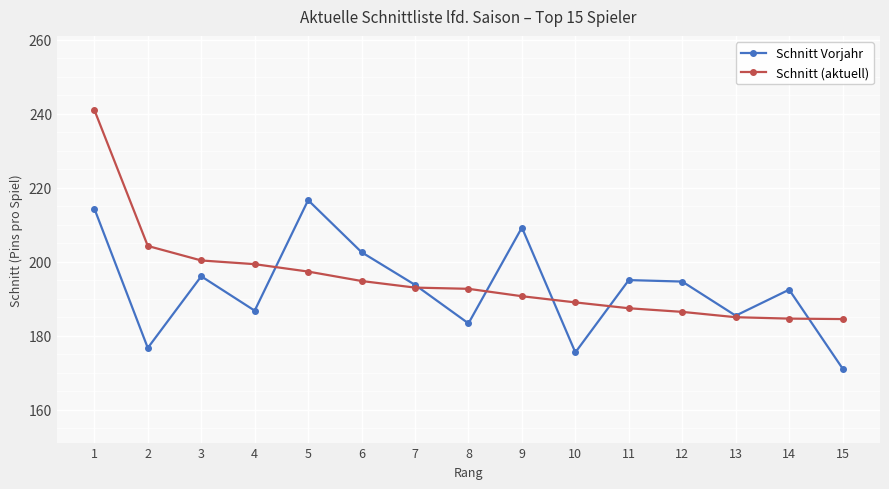

What is the minimum value for Schnitt (aktuell)?

184.5